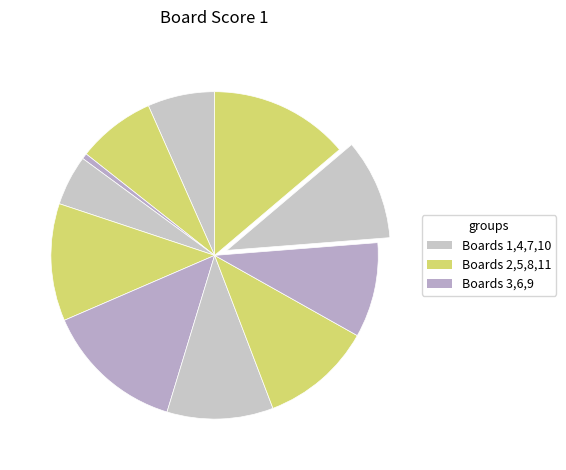

How many segments does this pie chart have?

11